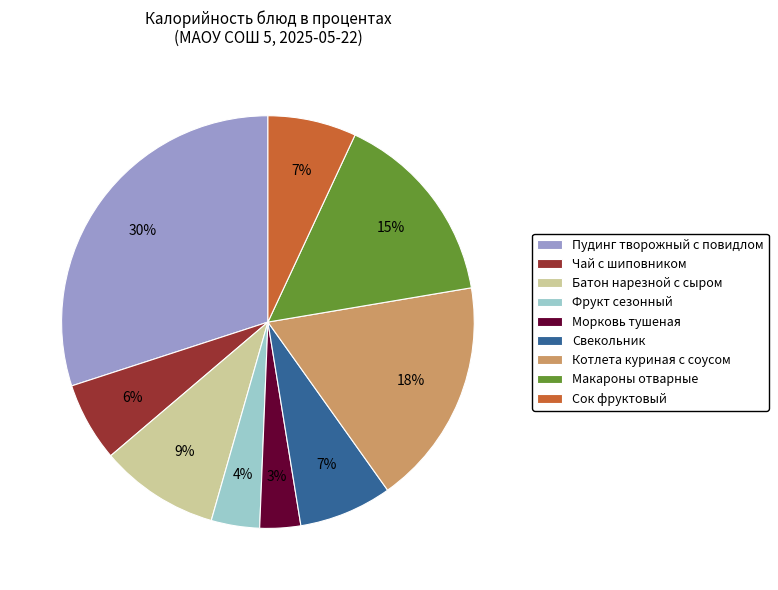

Is the sum of Макароны отварные and Котлета куриная с соусом greater than half?

No